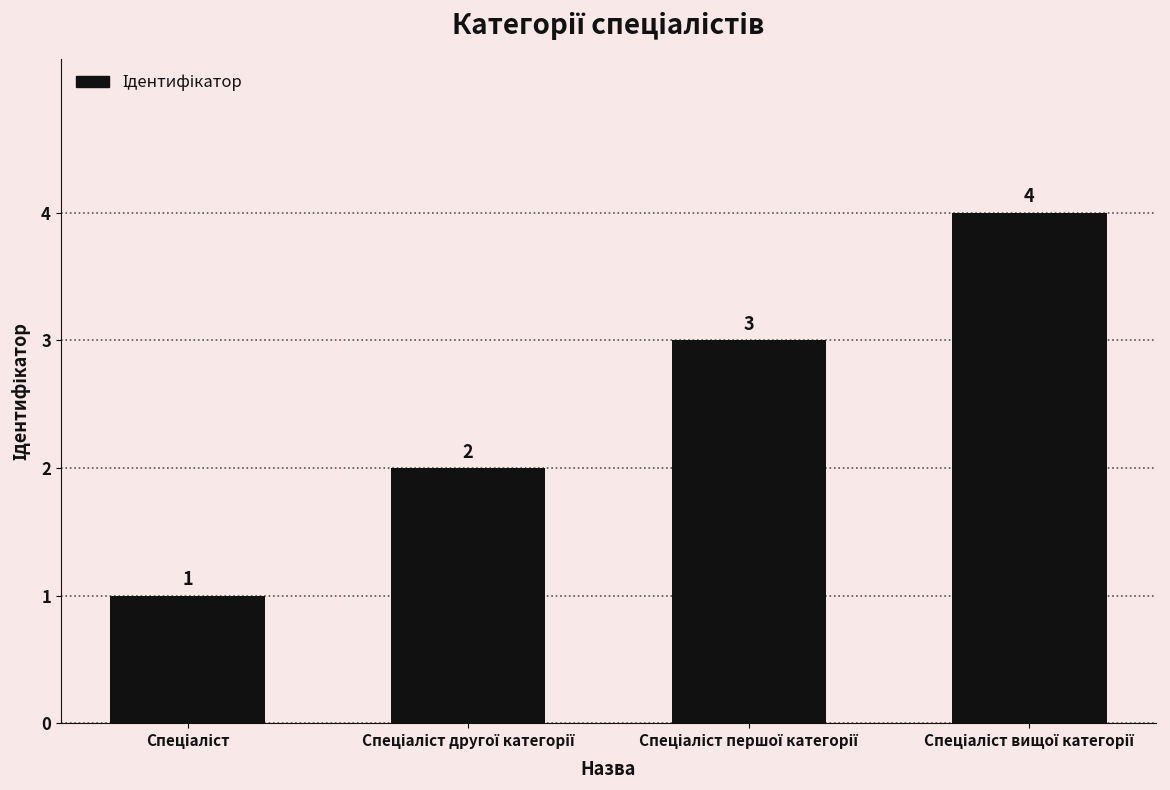

What is the value of the 2nd bar from the left?

2